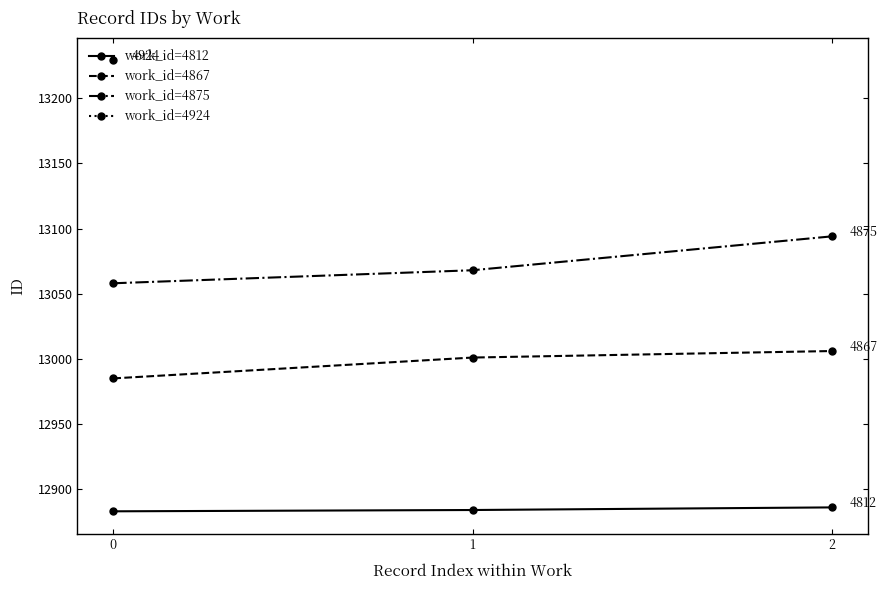

What is the value of the work_id=4812 point at the 3rd from the left?

12886